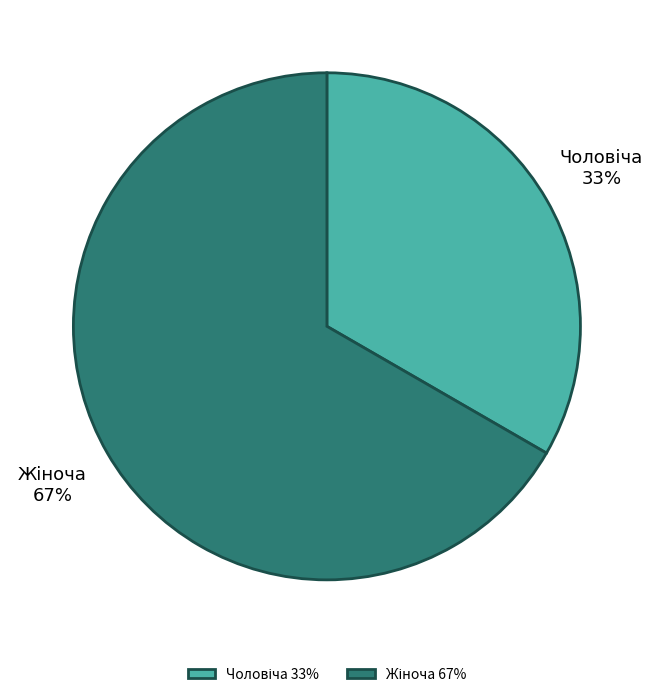

Count the number of slices in the pie.

2